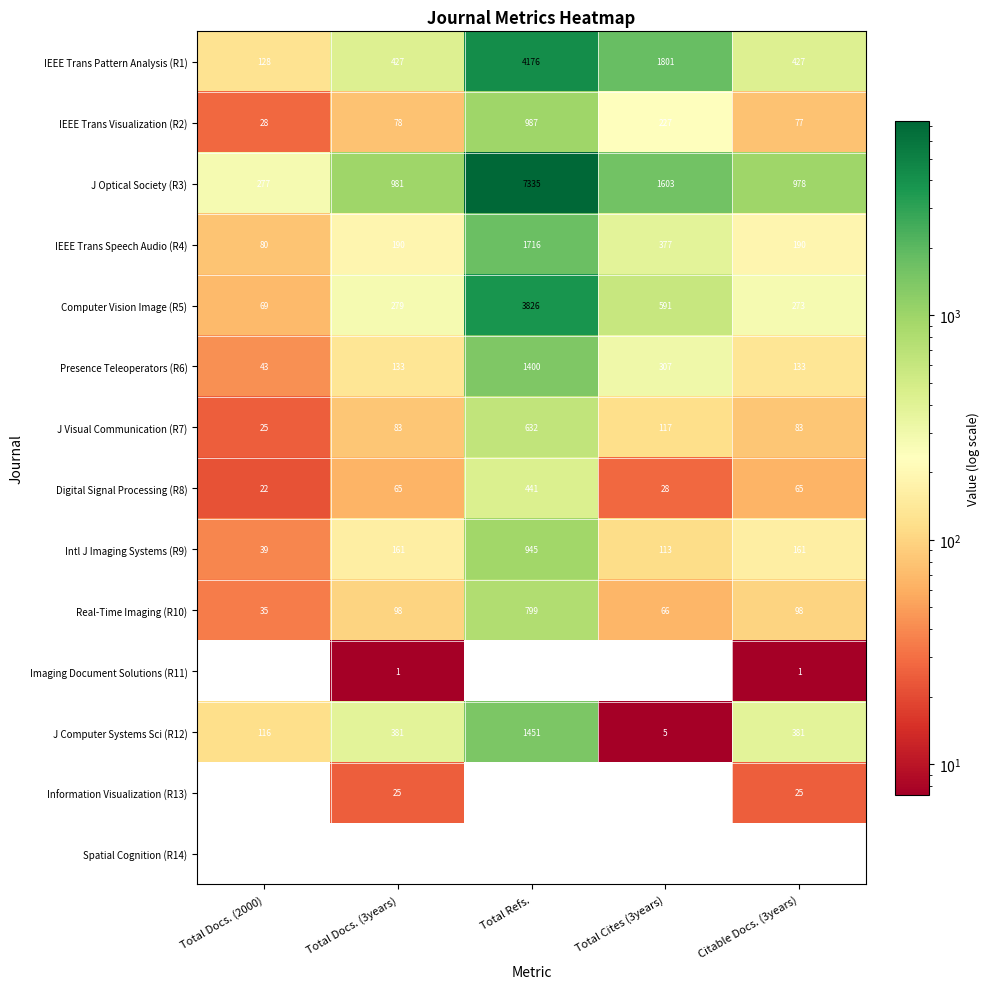

The J Optical Society (R3) series shows 277 at Total Docs. (2000). True or false?

True